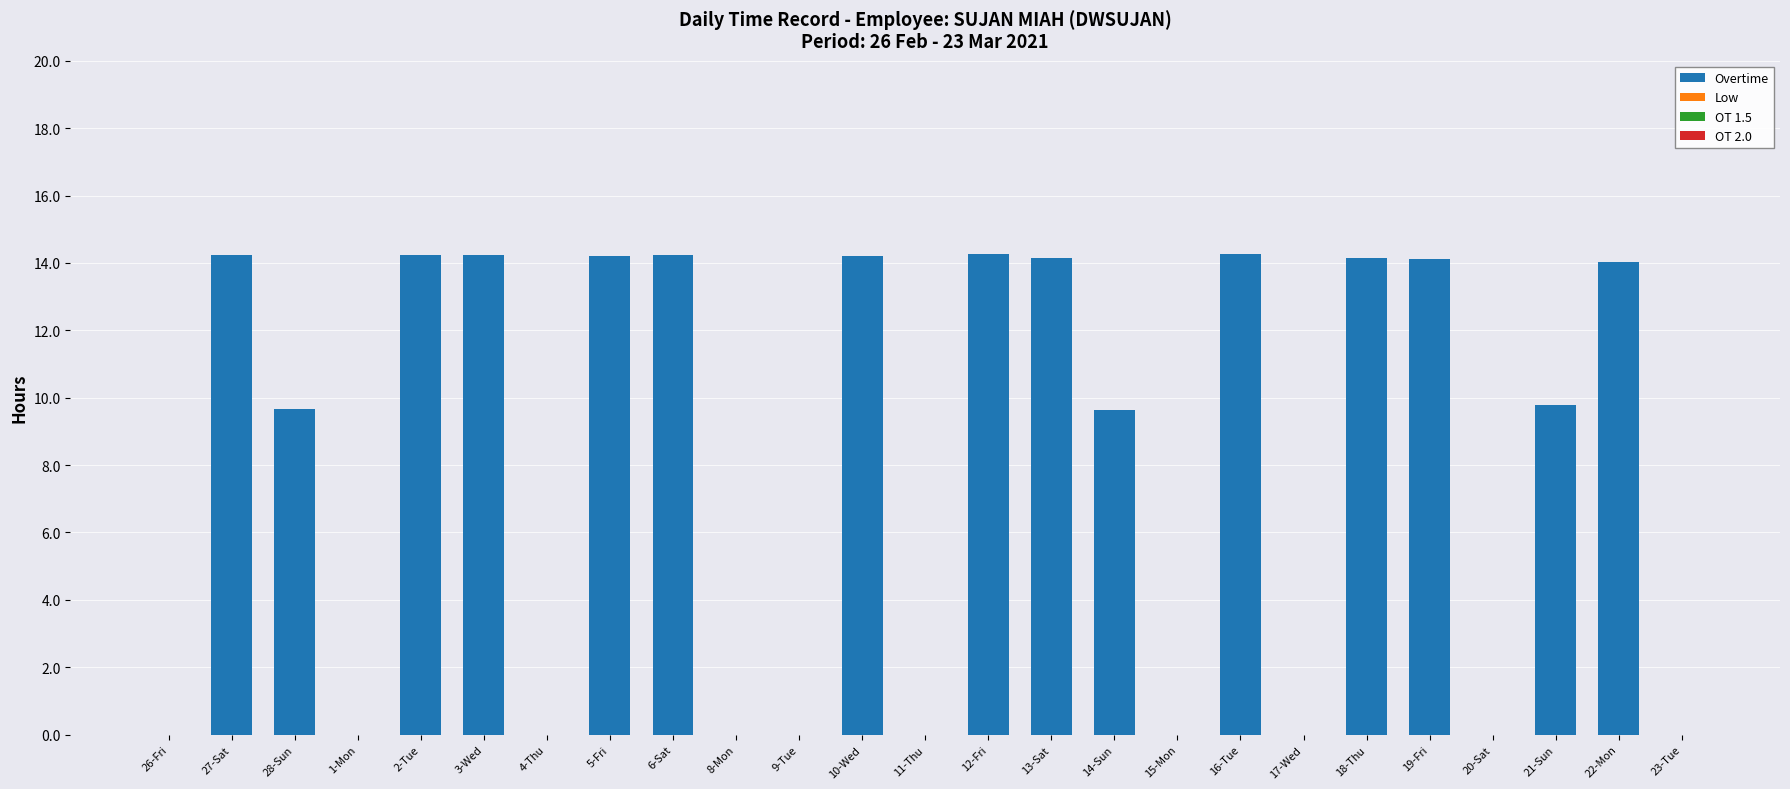

True or false: the data shows 0.0 at 11-Thu.

True